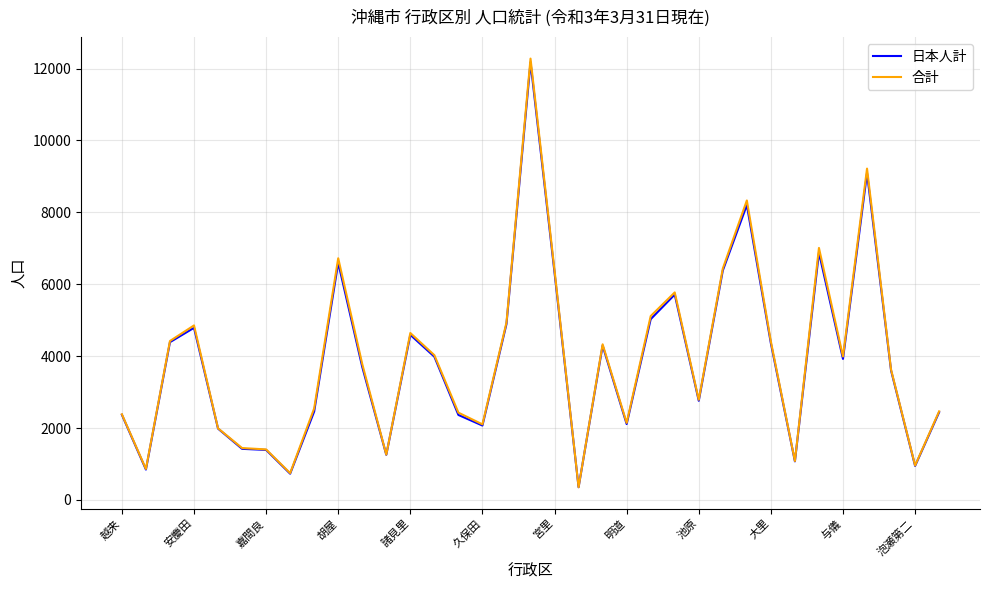

Which series has the largest range (max minus min)?

合計